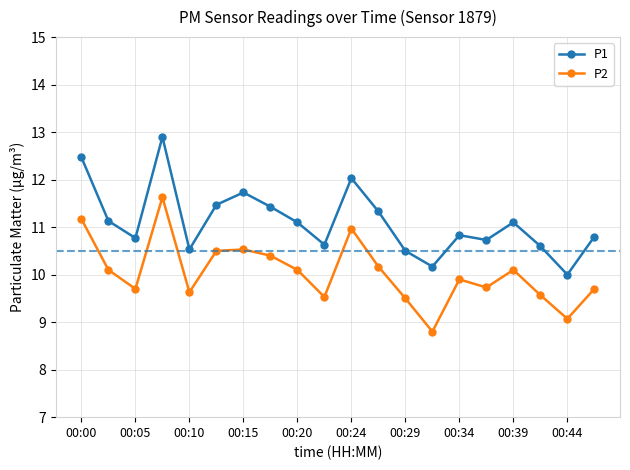

What is the value of the P2 point at the 13th from the left?

9.5